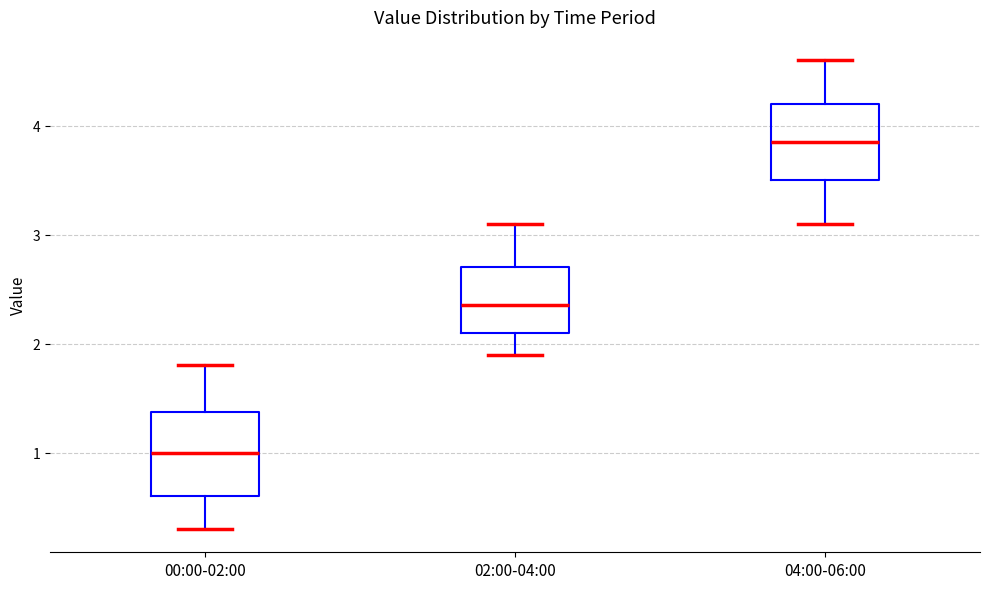

Where does the lower whisker of the box for 00:00-02:00 end on the y-axis? The values are not printed on the chart, so give them approximately, as read against the axis.

0.3